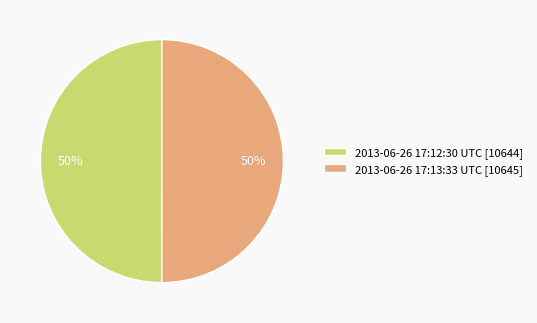

What percentage is the 2013-06-26 17:13:33 UTC slice, to the nearest percent?

50%